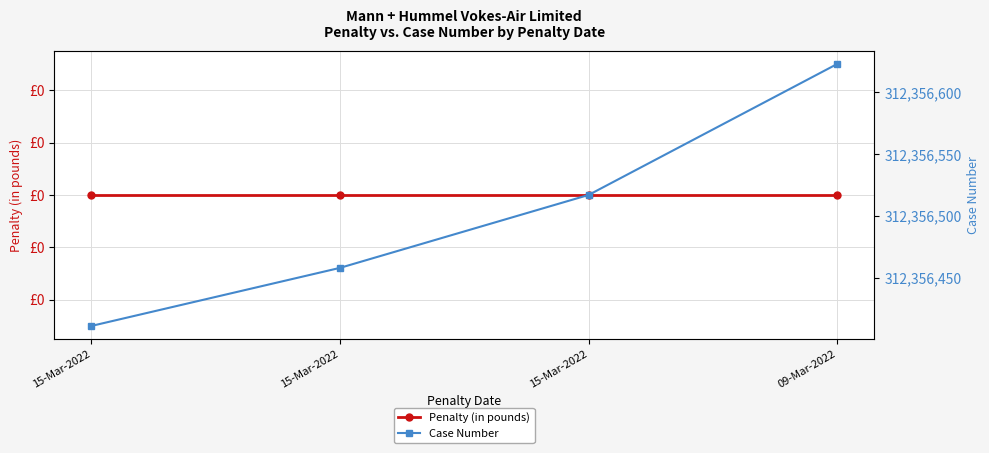

Is it true that Case Number equals 312356411 at 15-Mar-2022?

True